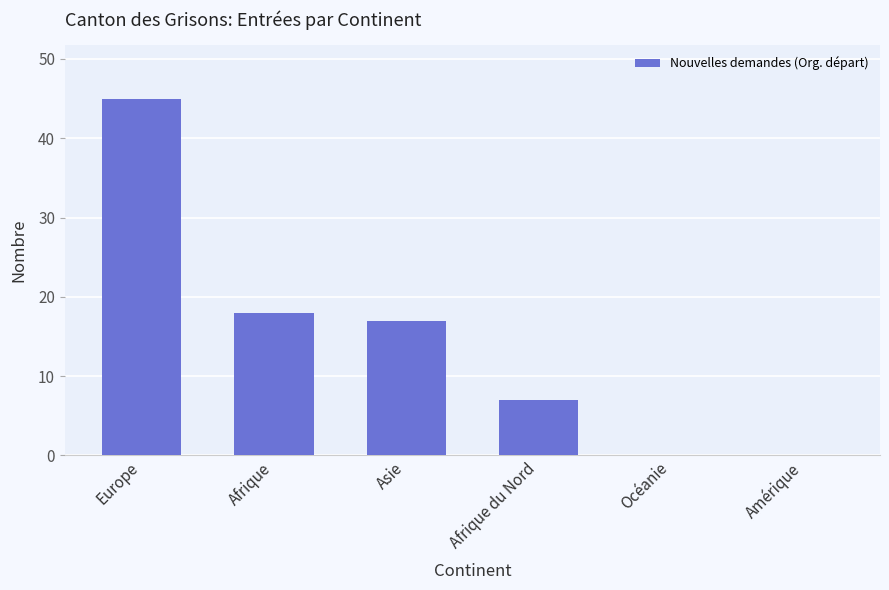

Which label corresponds to the largest value in the chart?

Europe